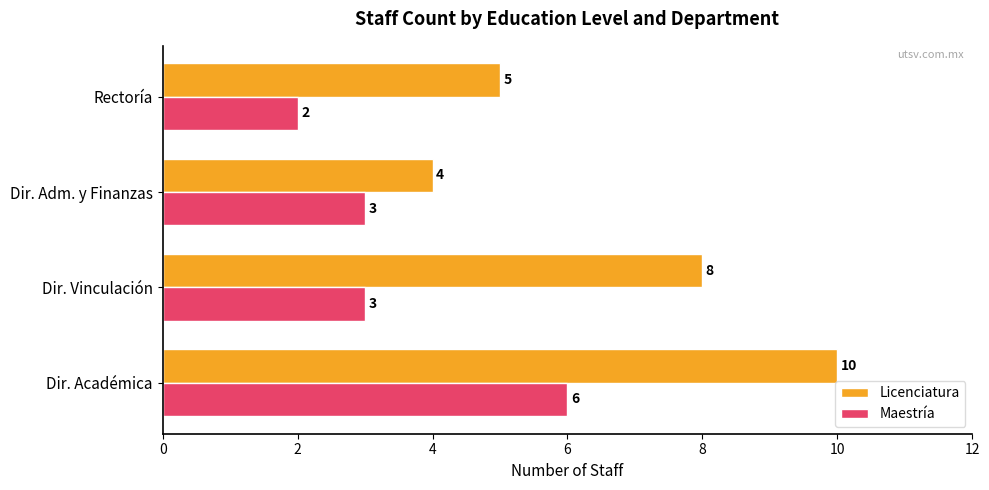

Which series has the widest spread of values?

Licenciatura